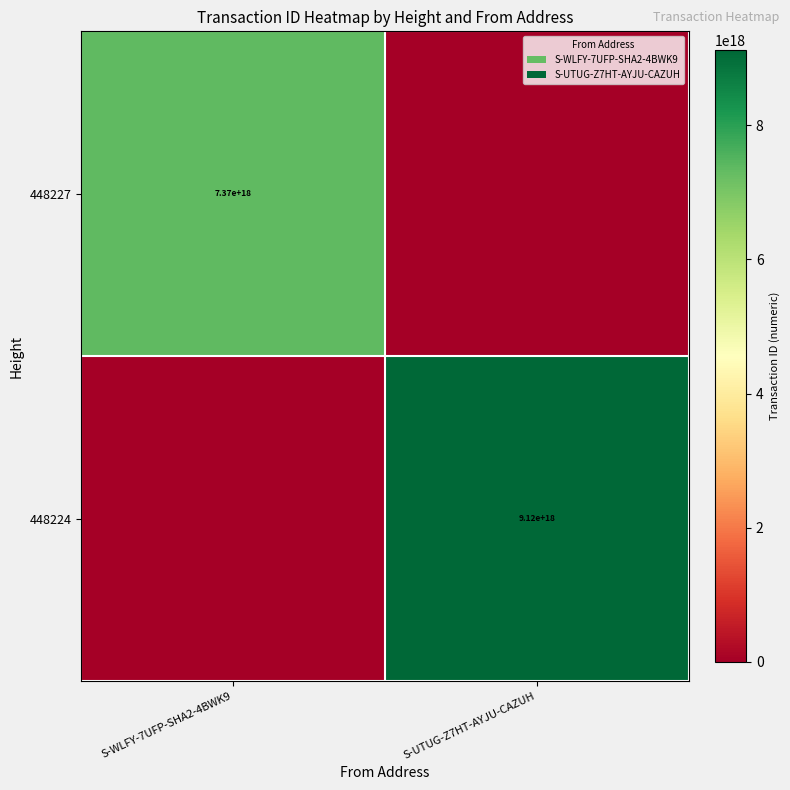

The value of 448224 at S-UTUG-Z7HT-AYJU-CAZUH is 9120000000000000000. True or false?

True